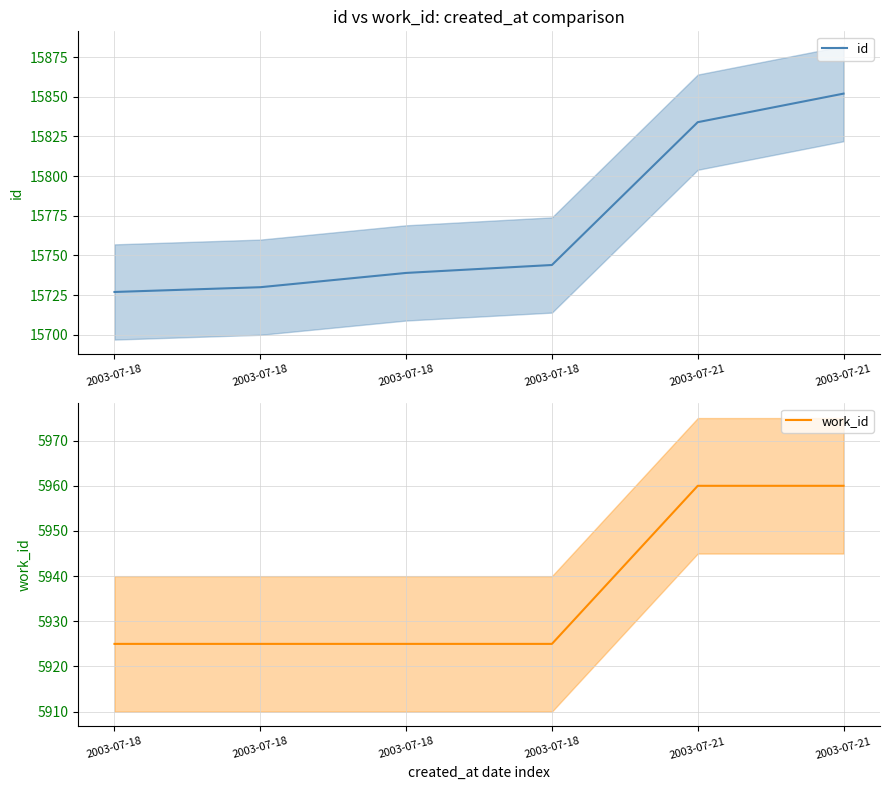

What is the highest value of the work_id series?

5960